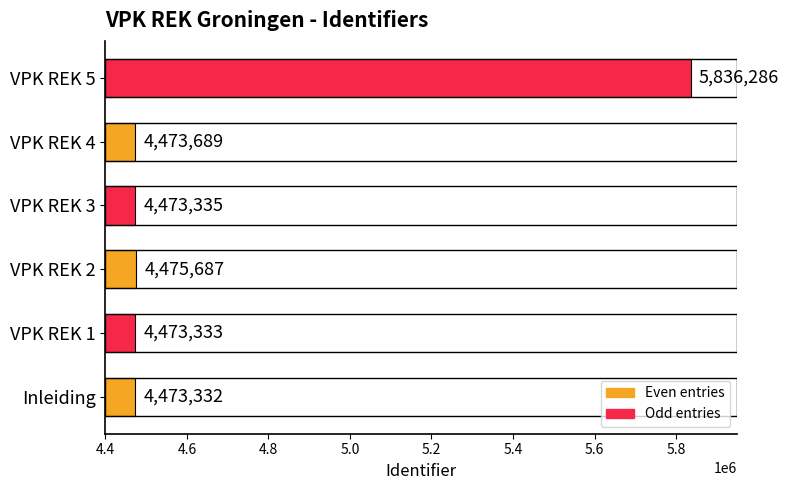

List the labels in order of value, largest first.

VPK REK 5, VPK REK 2, VPK REK 4, VPK REK 3, VPK REK 1, Inleiding